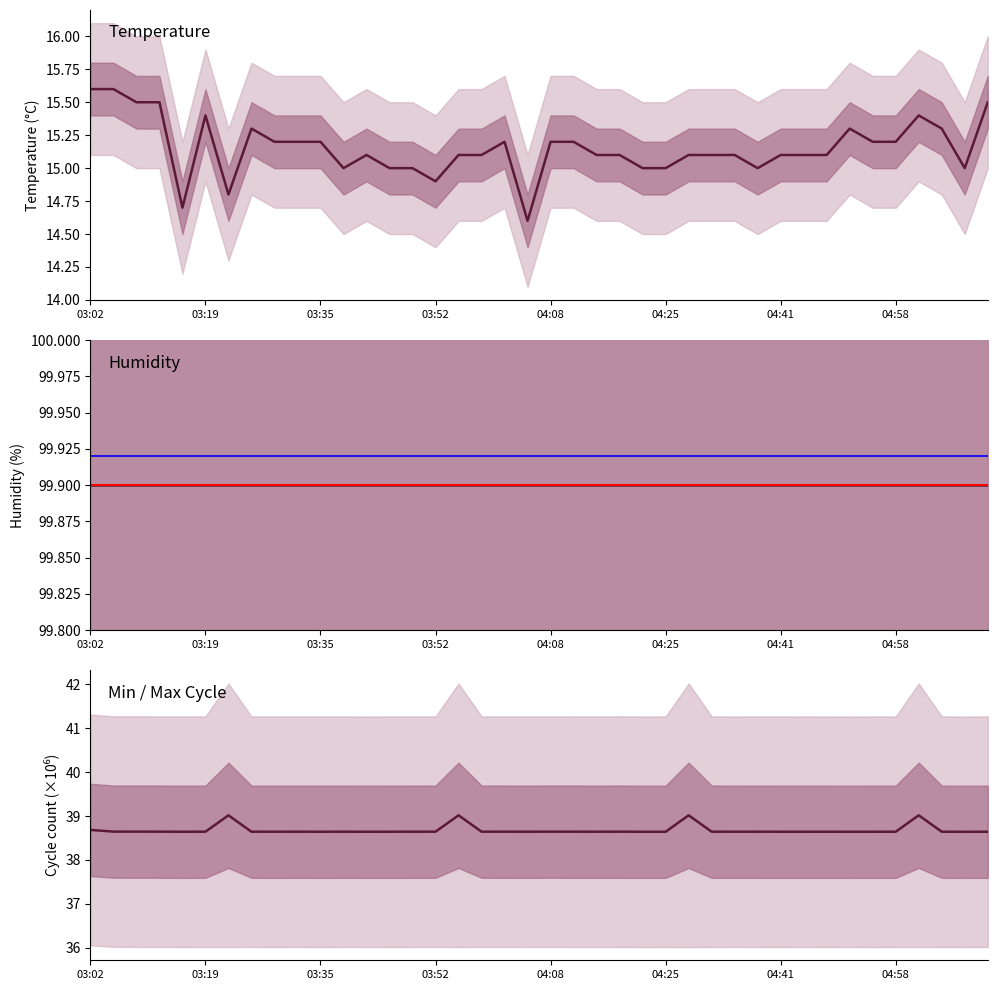

True or false: Max_cycle has a value of 38.6 at 03:35.

True